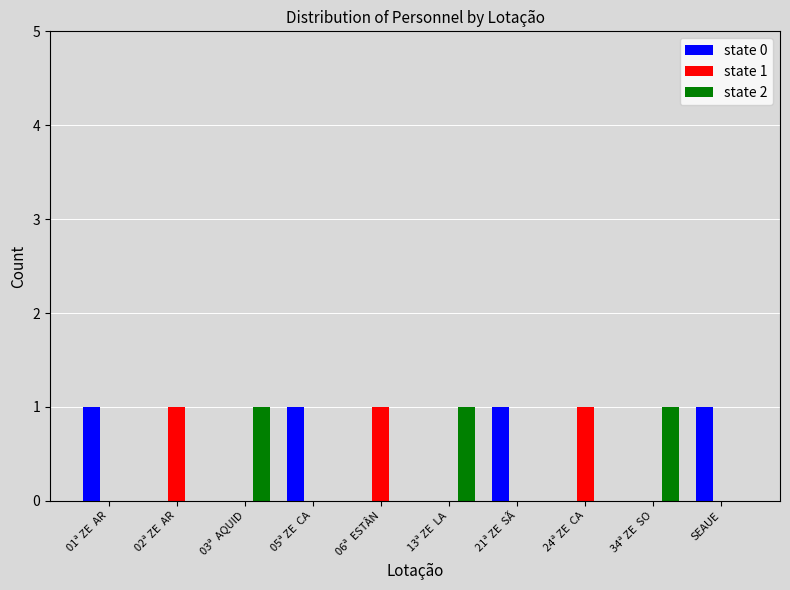

The value of state 2 at 34ª ZE  SO is 2. True or false?

False